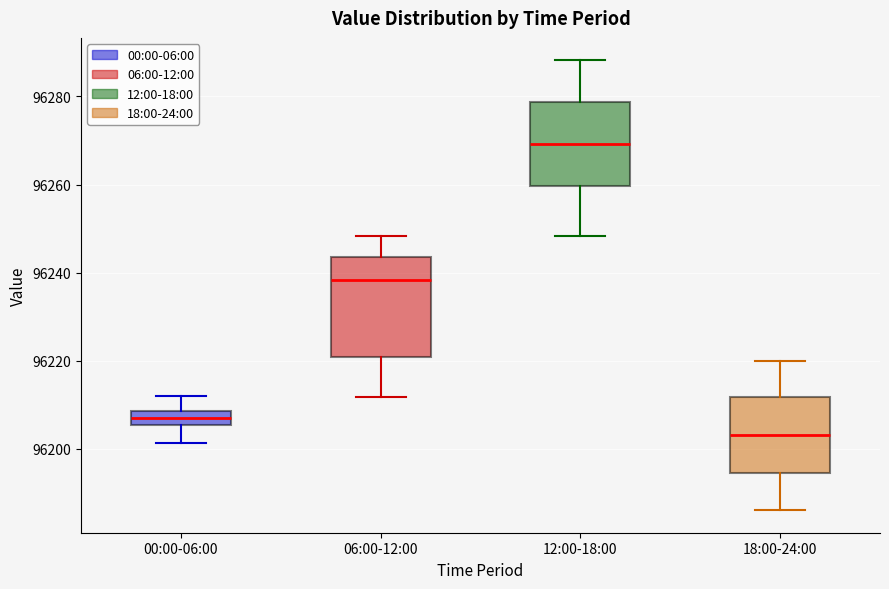

Which box's median line is the lowest?

18:00-24:00